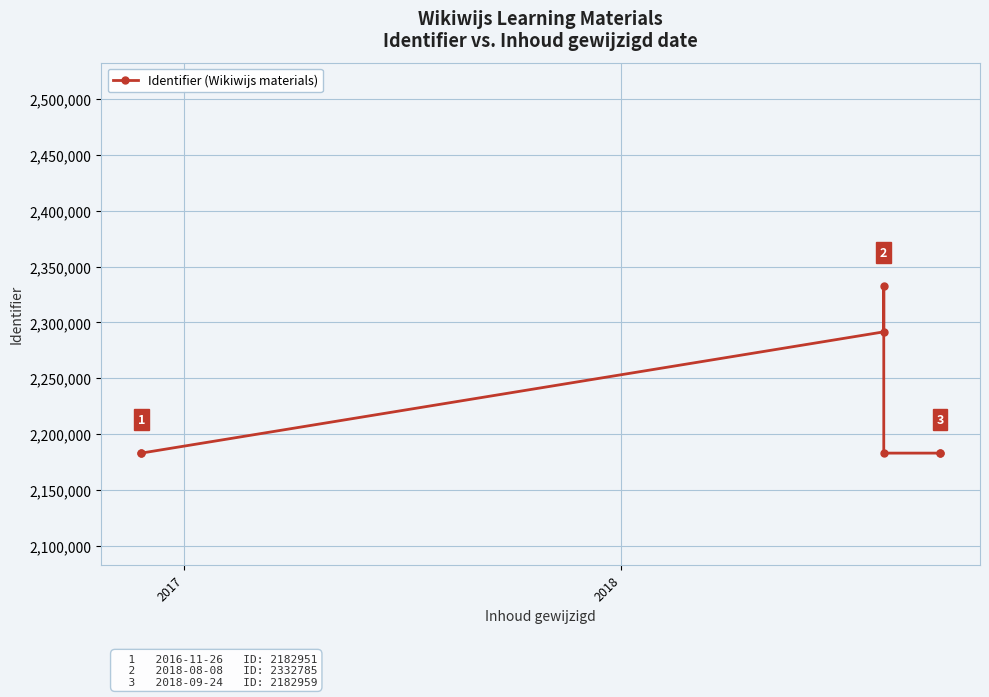

How many points are higher than both their immediate neighbors (excluding endpoints)?

1